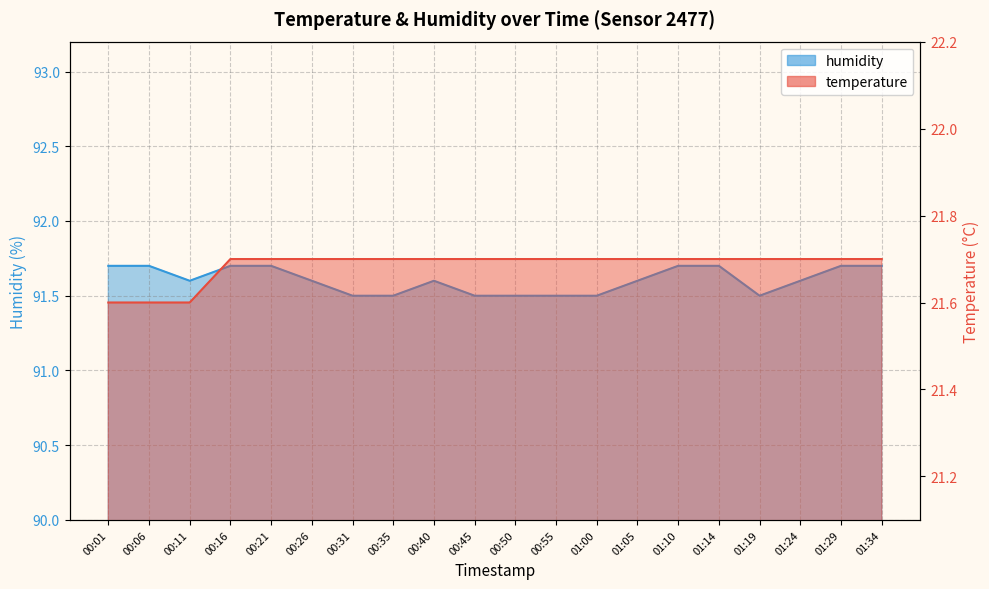

List the series in order of their overall mean, lowest first.

temperature, humidity